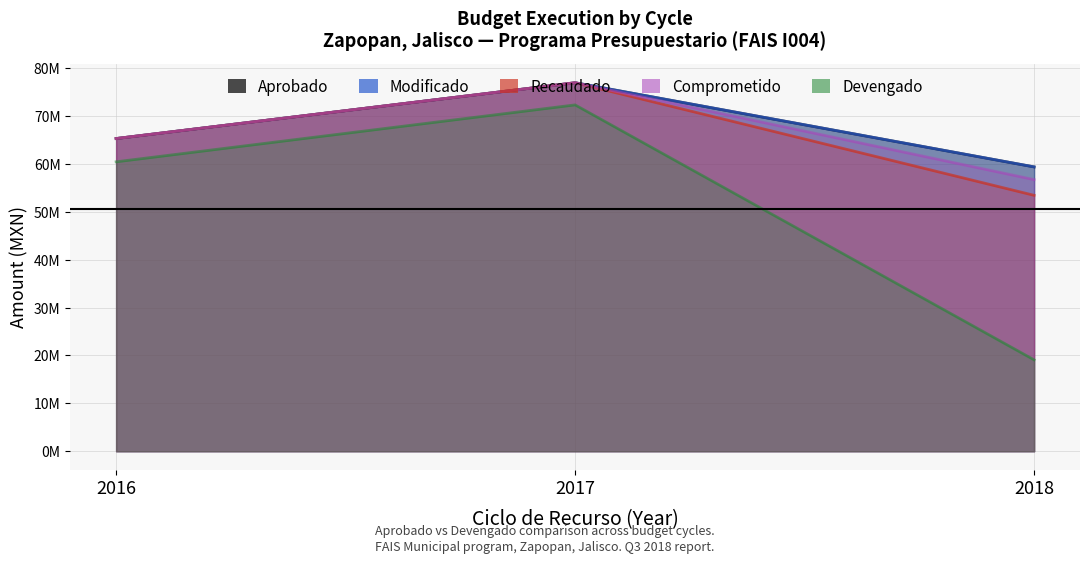

Is it true that Aprobado equals 59390616.9 at 2018?

True